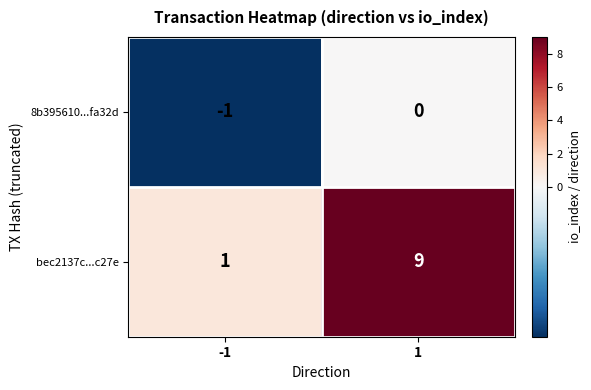

The value of bec2137c...c27e at 1 is 15. True or false?

False